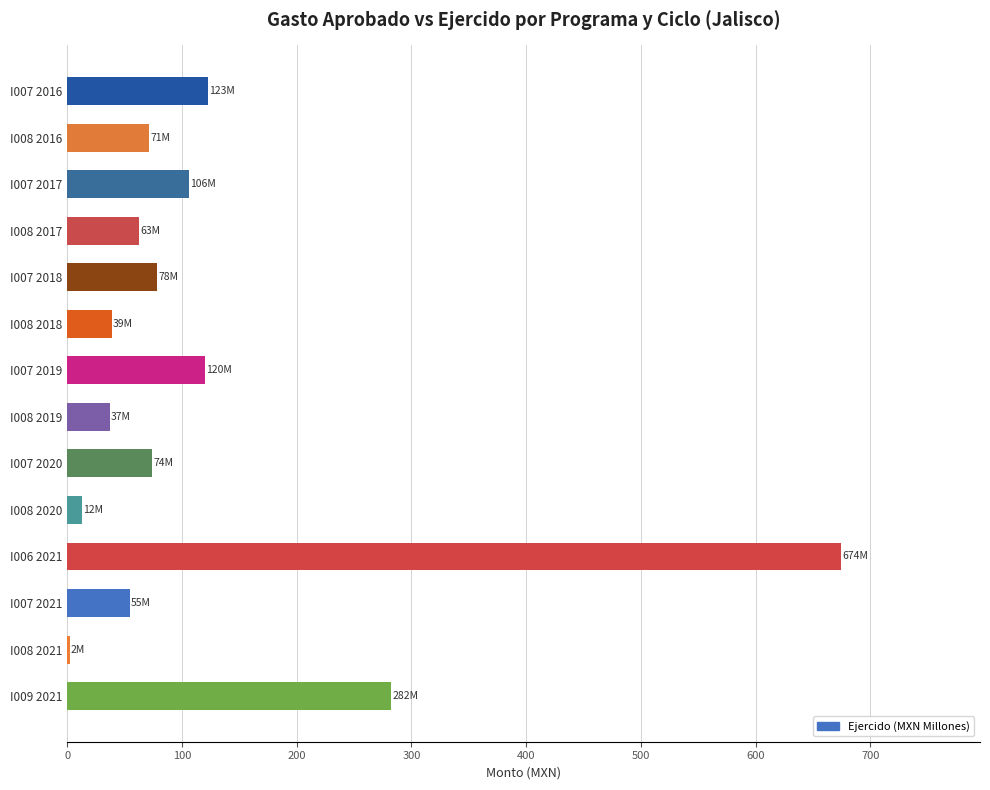

What is the greatest value displayed?

674.2